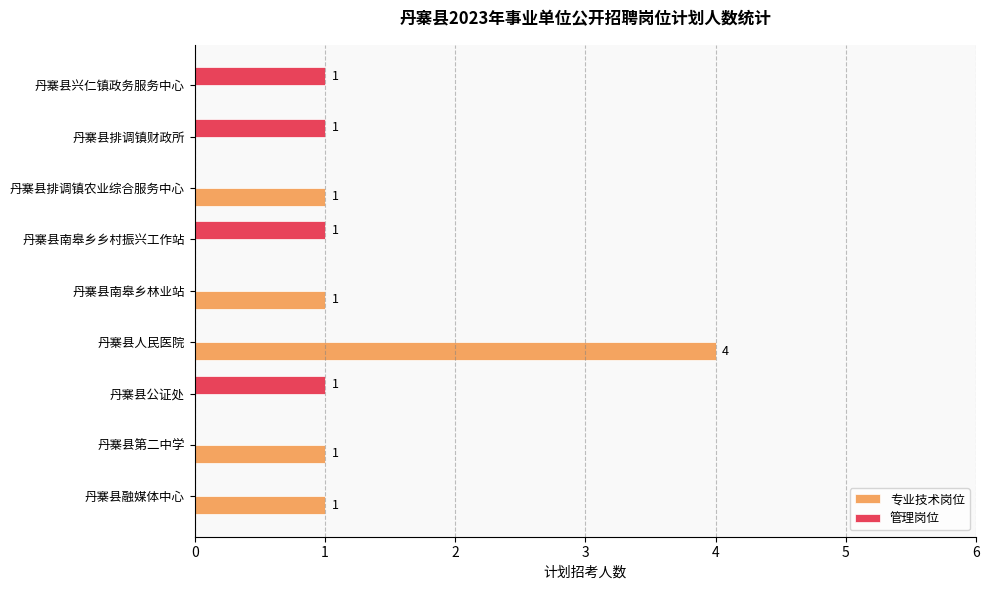

Which series has the largest total across all categories?

专业技术岗位